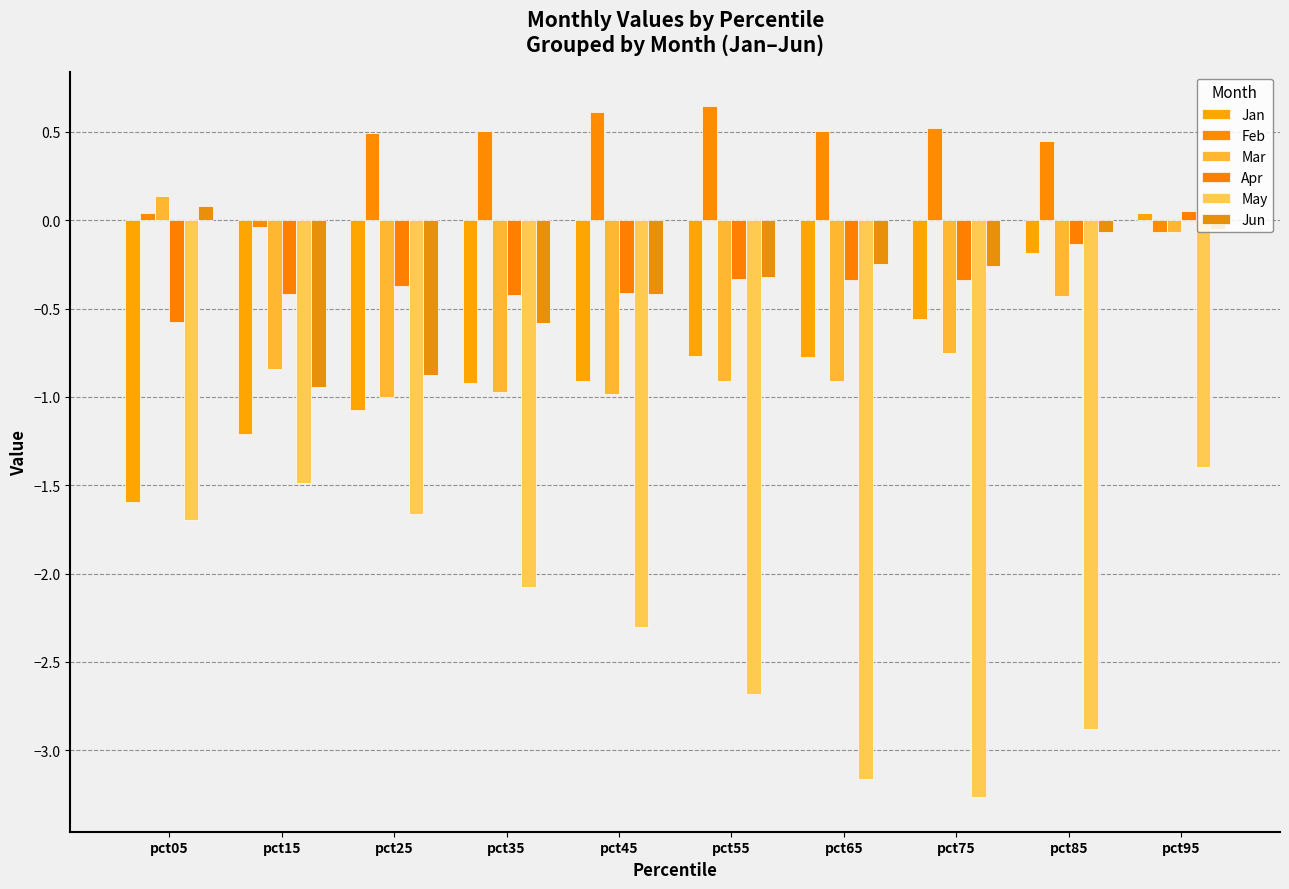

How many bars are there in each group?

6